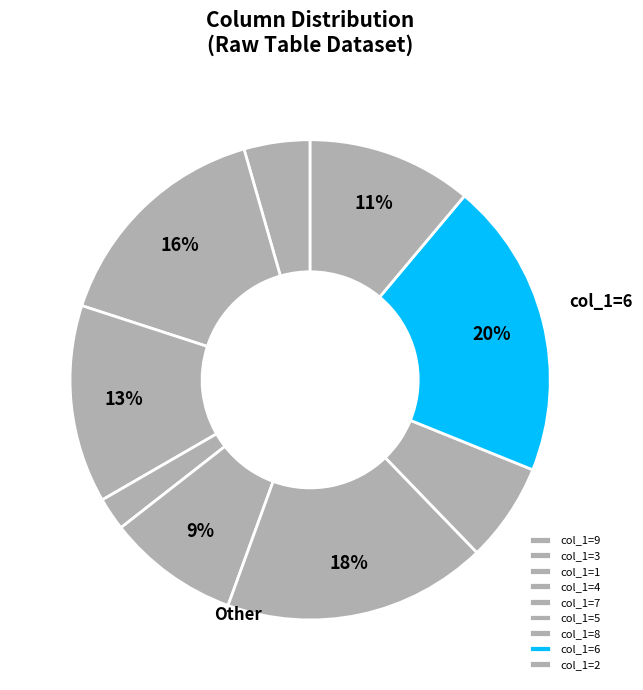

Rank the categories by value from lowest to highest.

col_1=4, col_1=9, col_1=8, col_1=7, col_1=2, col_1=1, col_1=3, col_1=5, col_1=6